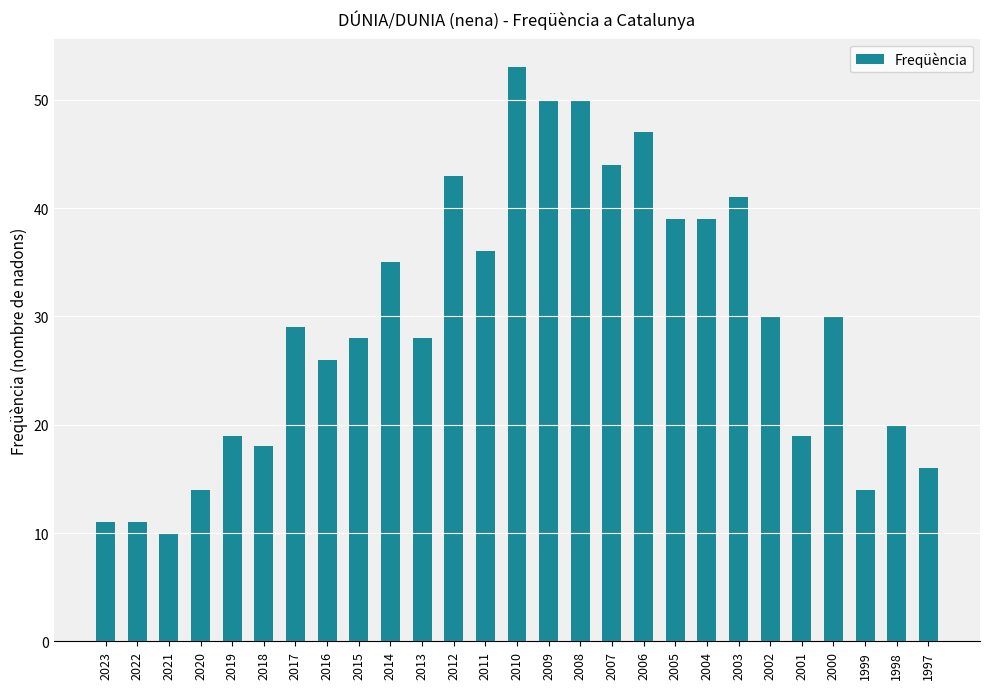

What is the average value?

30